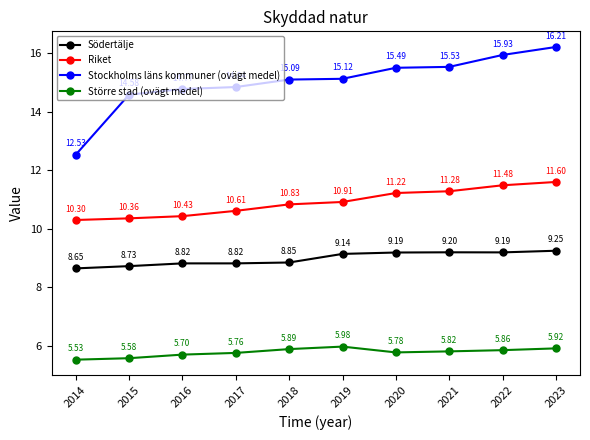

True or false: Riket and Stockholms läns kommuner (ovägt medel) intersect in this chart.

False